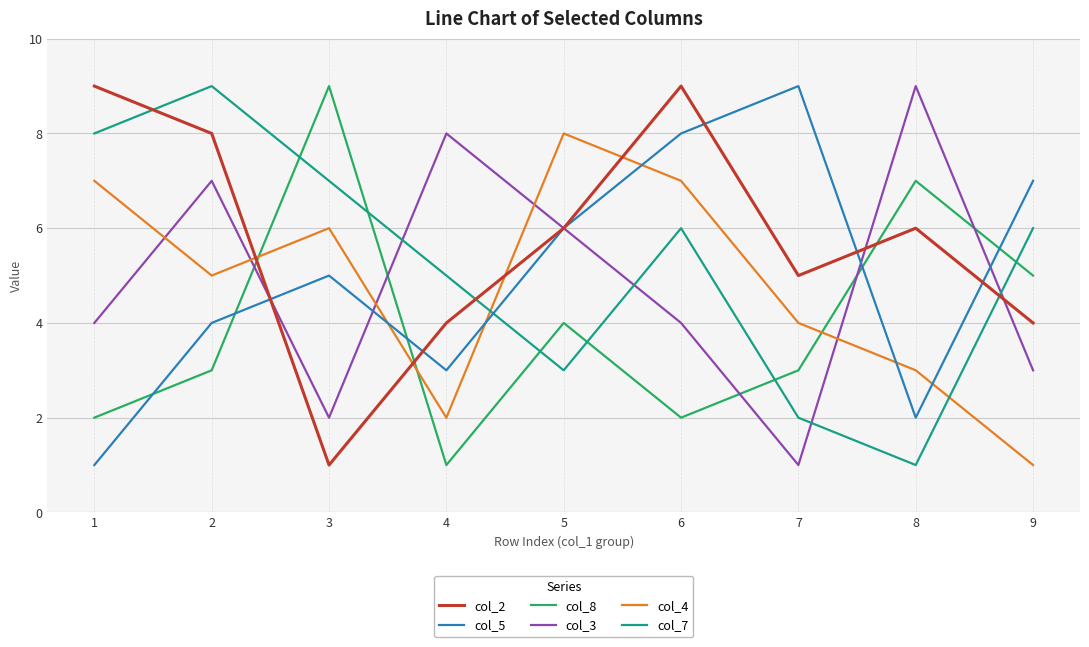

How many lines are shown in the chart?

6